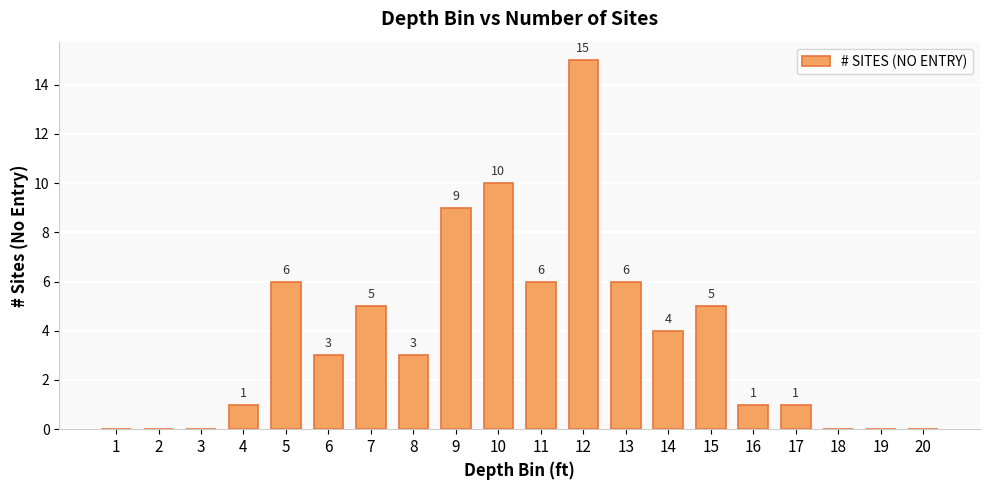

The chart shows a value of 5 at 15. True or false?

True